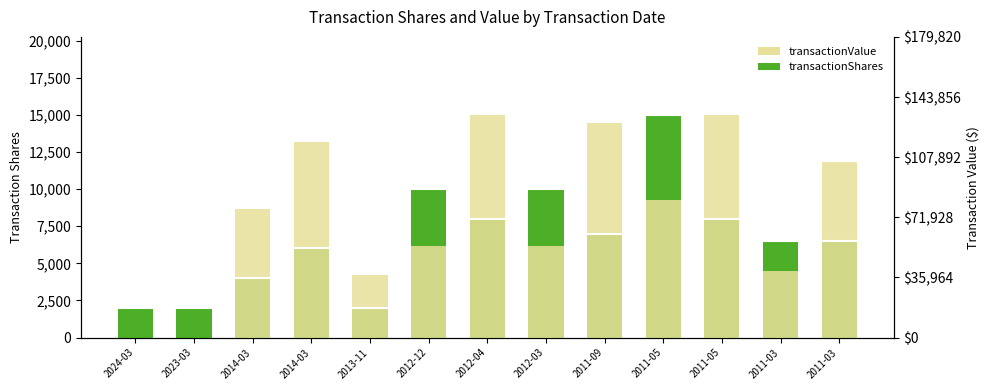

What is the difference between the second highest and second lowest values in the transactionValue series?

15000.0